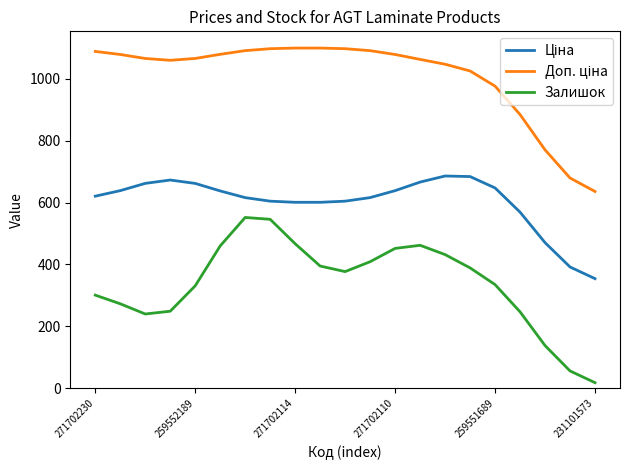

Which series has the widest spread of values?

Залишок